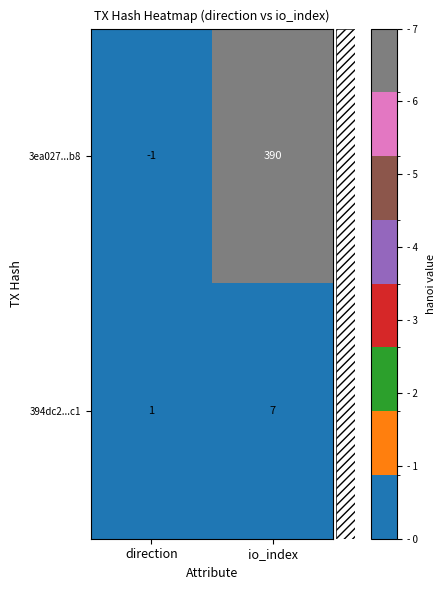

Rank the series at io_index from lowest to highest value.

394dc2...c1, 3ea027...b8